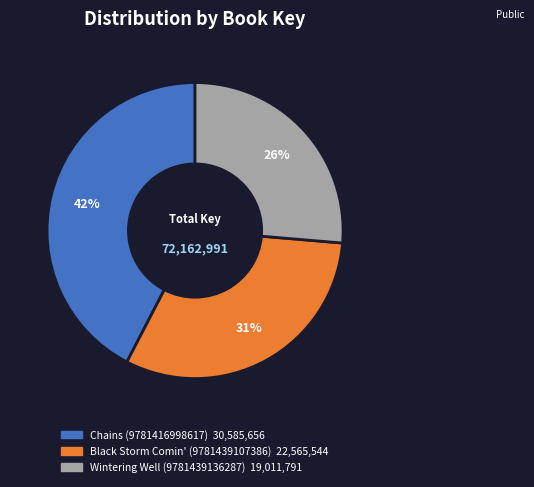

To the nearest percent, what is the combined percentage of Wintering Well (9781439136287) and Black Storm Comin' (9781439107386)?

58%